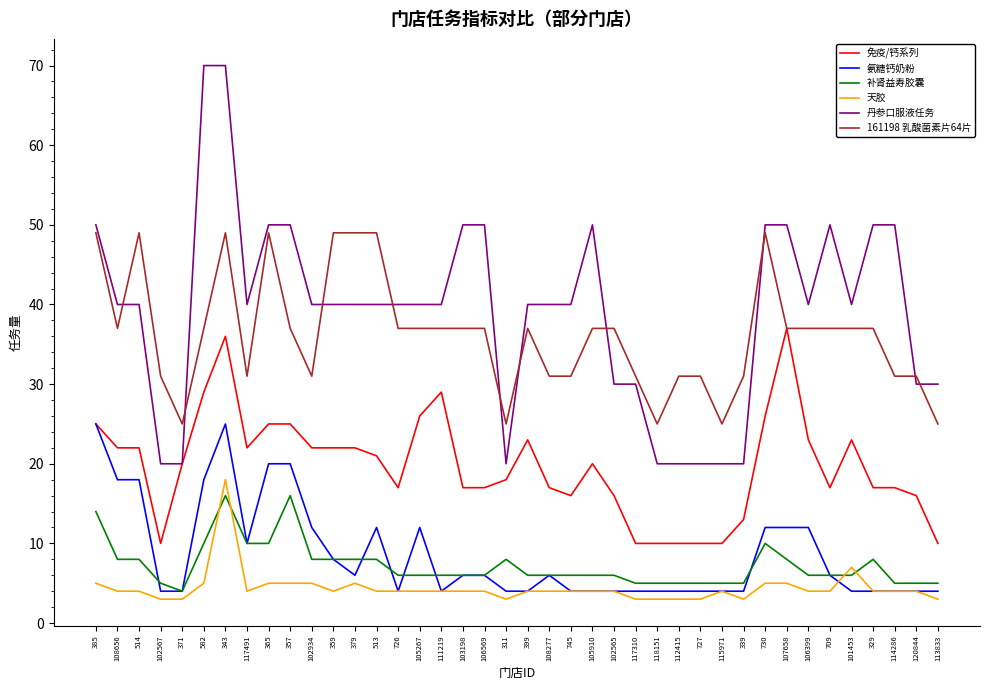

Does the chart display data point markers on the line(s)?

No